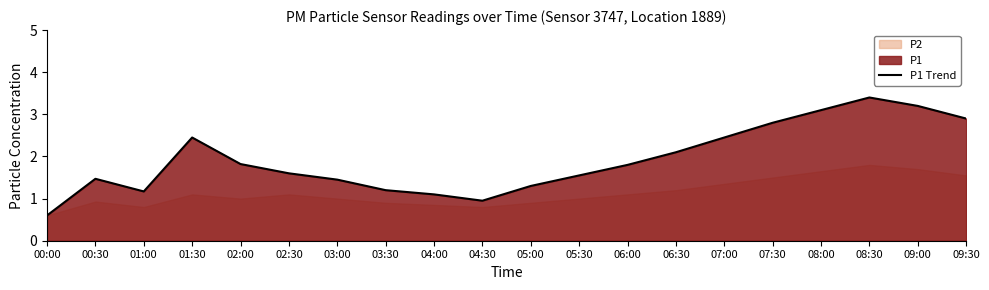

Count the number of categories in the chart.

20